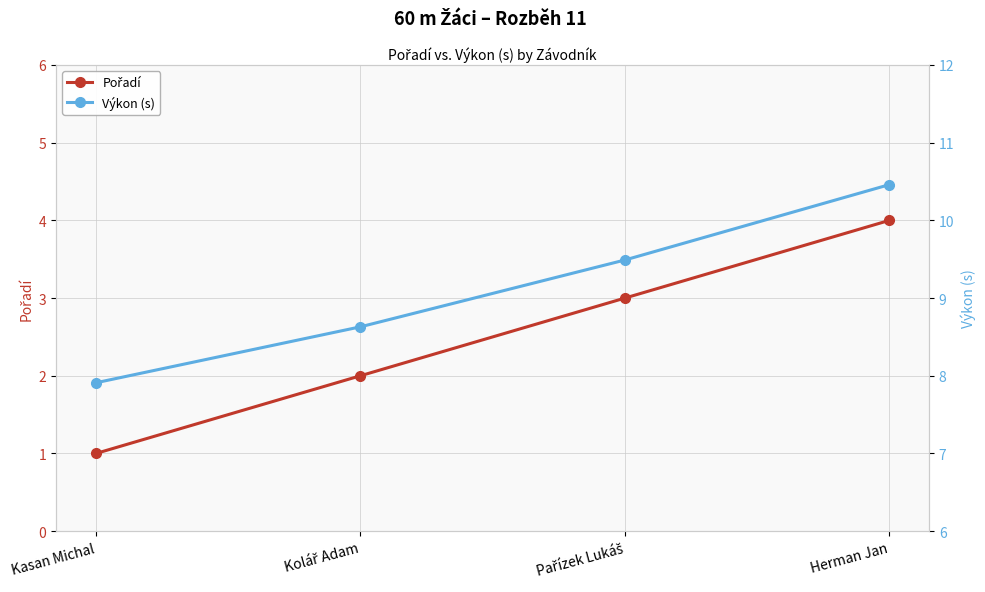

True or false: Pořadí has a value of 1.6 at Kasan Michal.

False